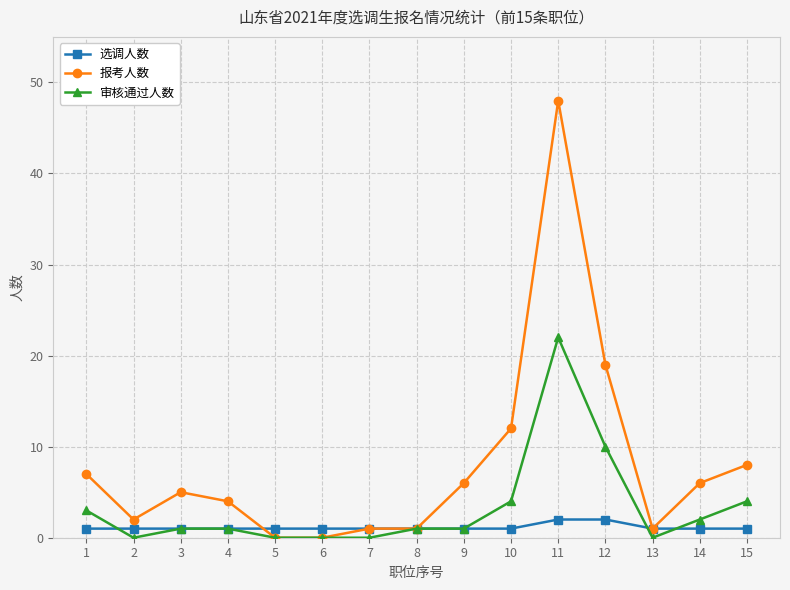

Which label corresponds to the largest value in the chart?

11